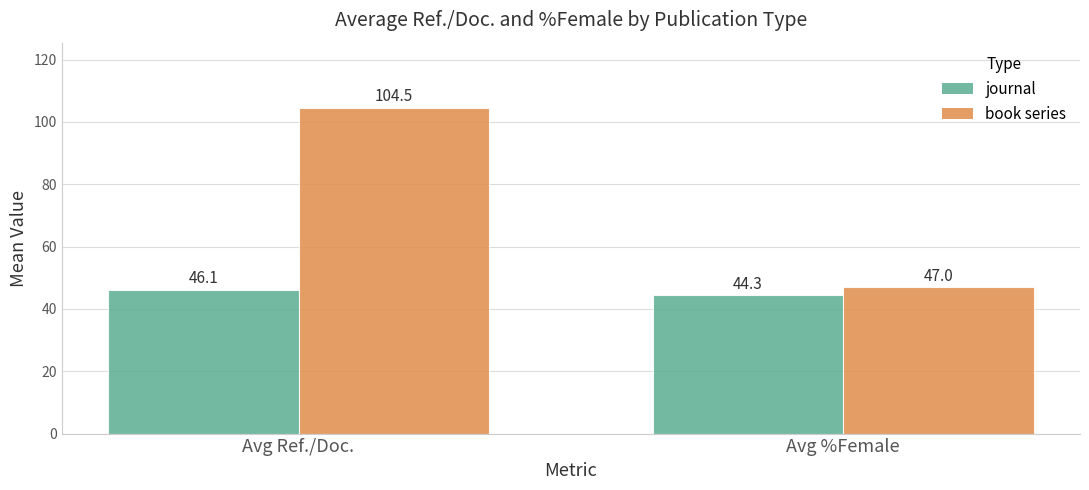

Which label corresponds to the largest value in the chart?

Avg Ref./Doc.